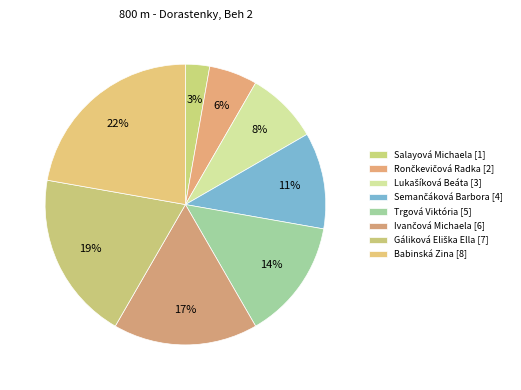

How many slices are in this pie chart?

8